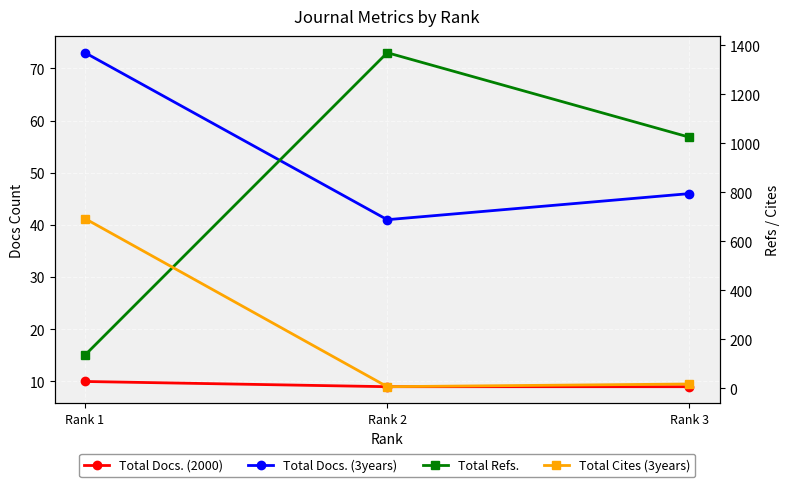

What is the total value across all series at Rank 1?

912